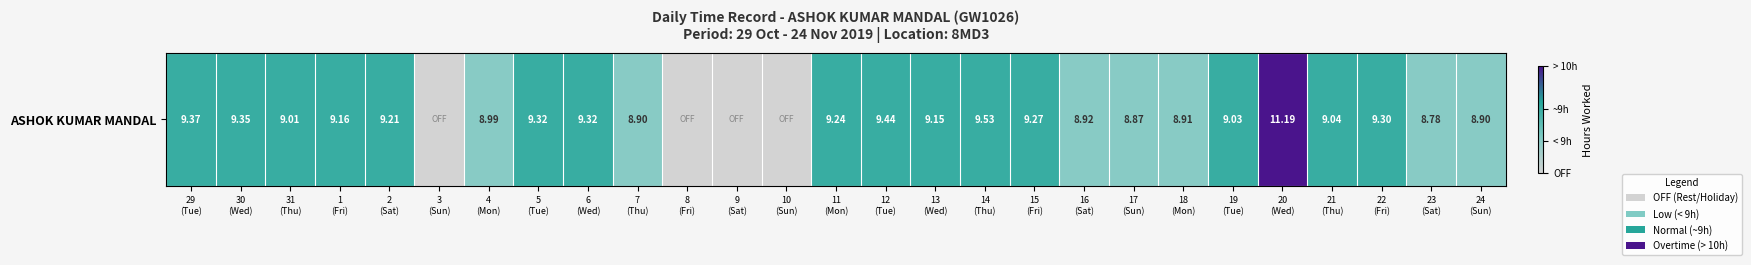

Which label corresponds to the smallest value in the chart?

3
(Sun)